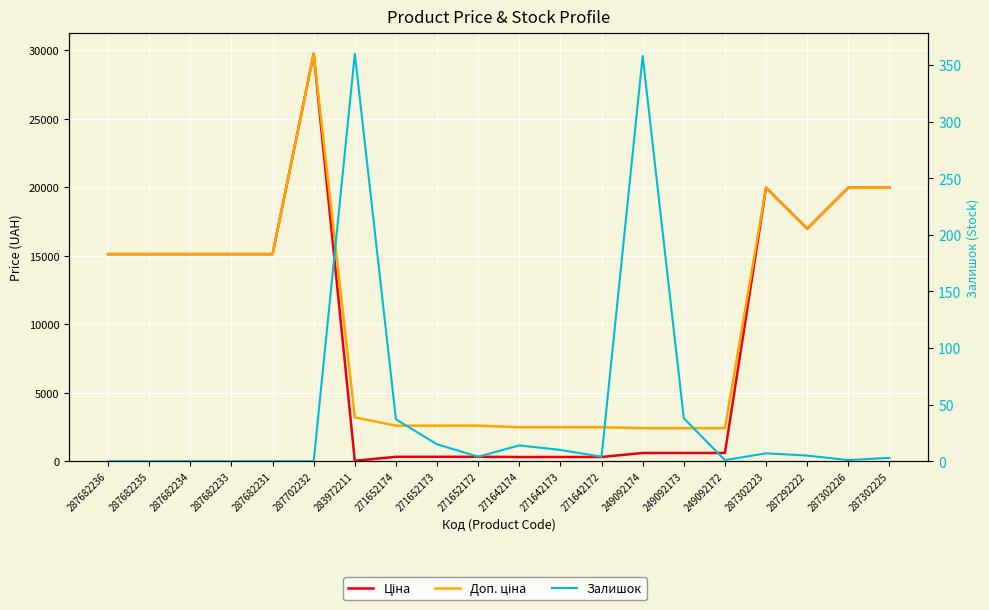

What is the value of the Ціна point at the 17th from the left?

19964.2